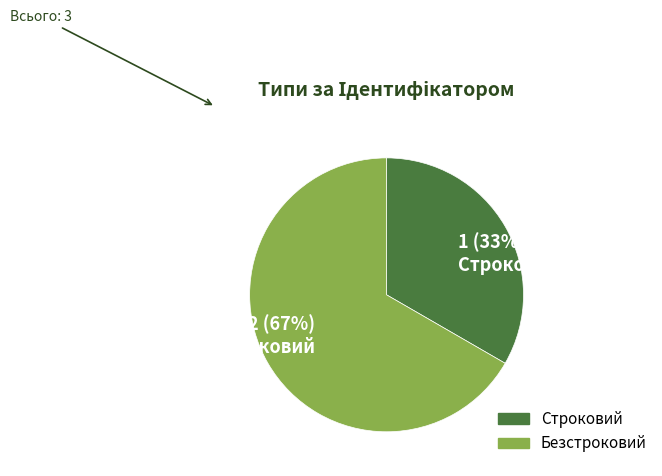

What percentage is the Безстроковий slice, to the nearest percent?

67%